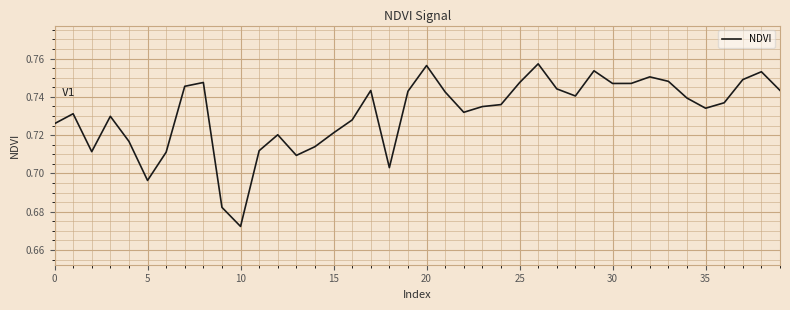

Does the chart have visible grid lines?

Yes